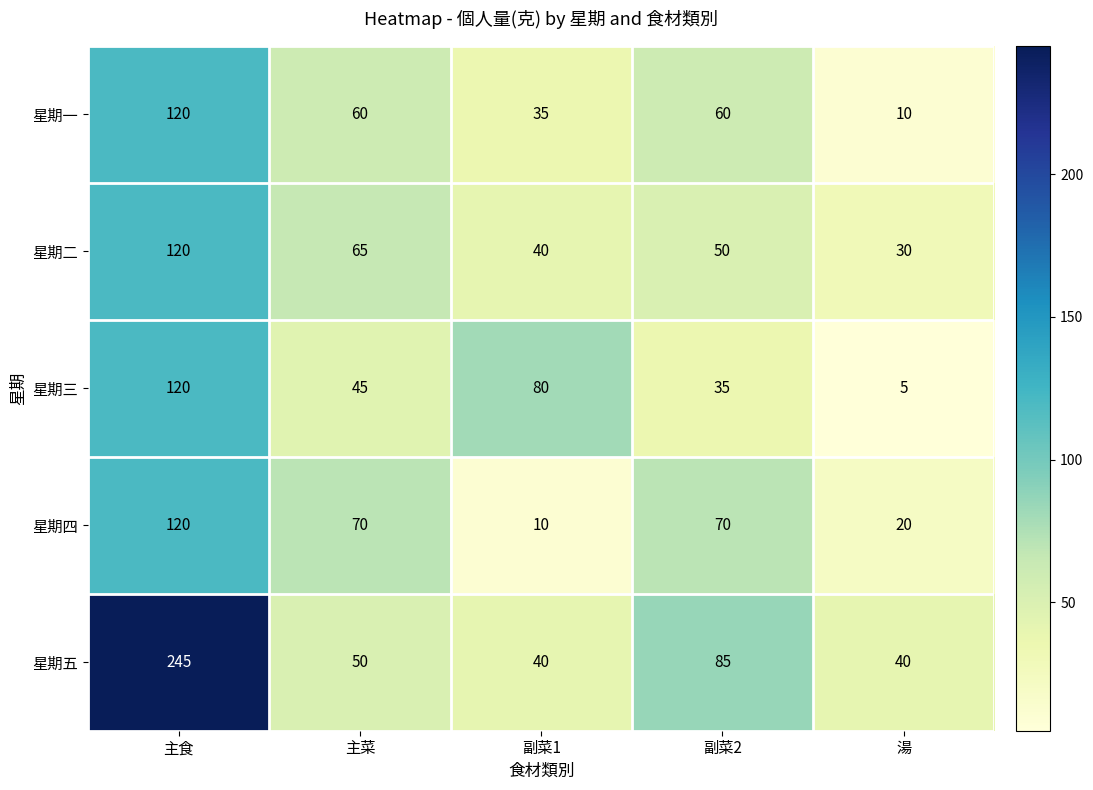

What is the total value across all series at 湯?

105